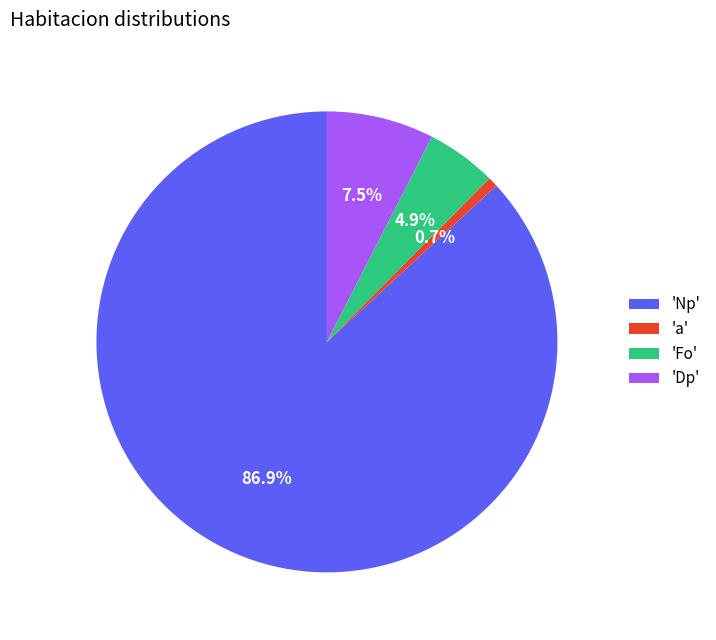

Is the sum of 'Np' and 'Dp' greater than half?

Yes